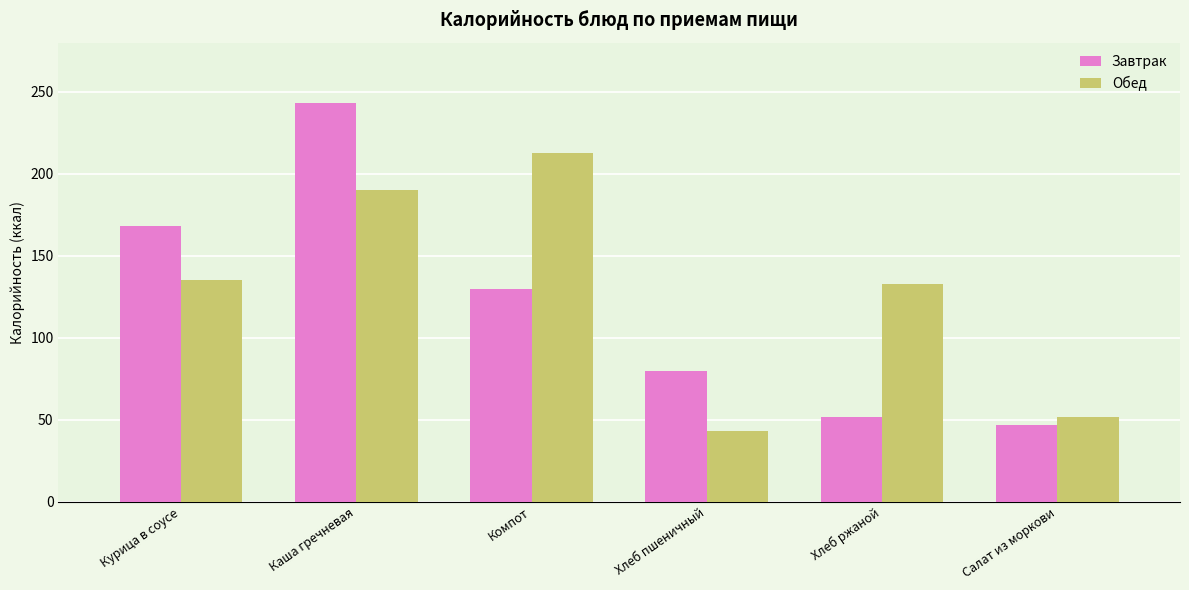

Is it true that Завтрак equals 243 at Каша гречневая?

True